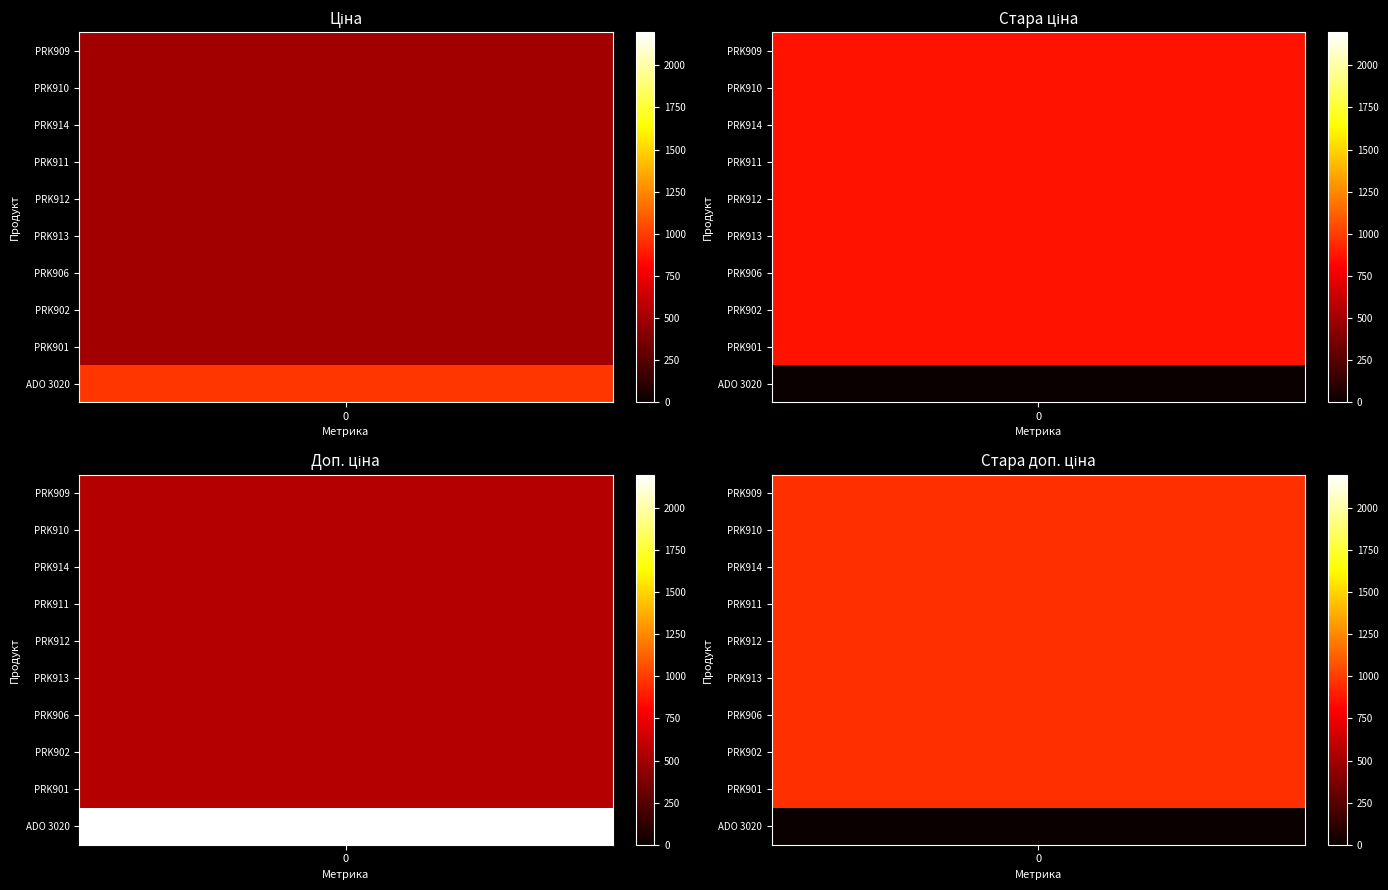

Reading right to left, what are all the values shown in this chart?

Ціна: 984.0	503.5	503.5	503.5	503.5	503.5	503.5	503.5	503.5	503.5
Стара ціна: 0.0	860.1	860.1	860.1	860.1	860.1	860.1	860.1	860.1	860.1
Доп. ціна: 2197.3	558.0	558.0	558.0	558.0	558.0	558.0	558.0	558.0	558.0
Стара доп. ціна: 0.0	952.8	952.8	952.8	952.8	952.8	952.8	952.8	952.8	952.8